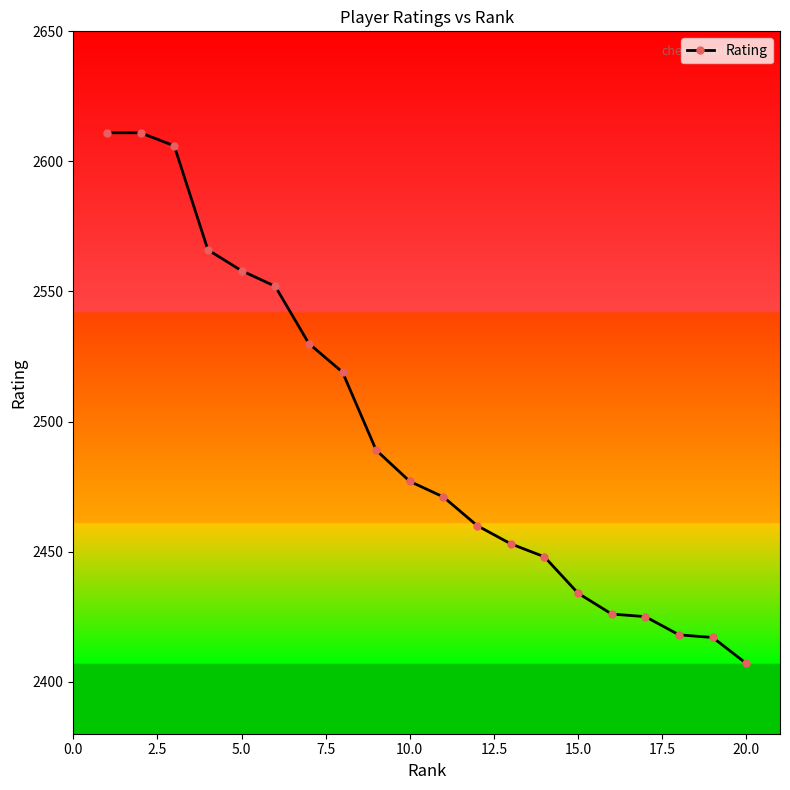

What is the value of the 2nd point from the left?

2611